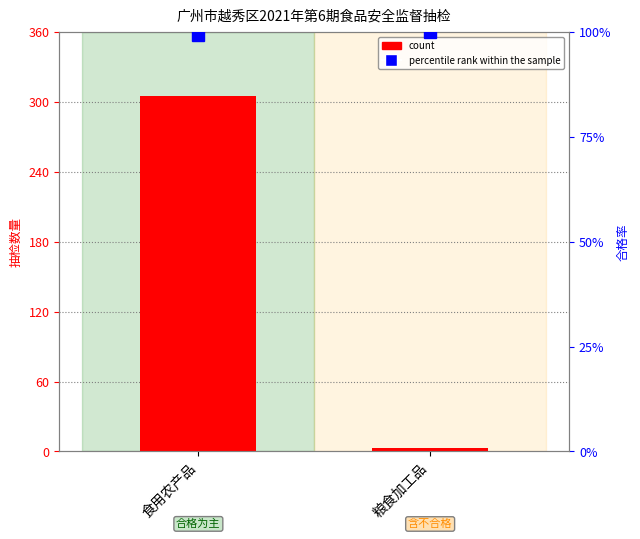

What are all the series names shown in the legend?

count, percentile rank within the sample